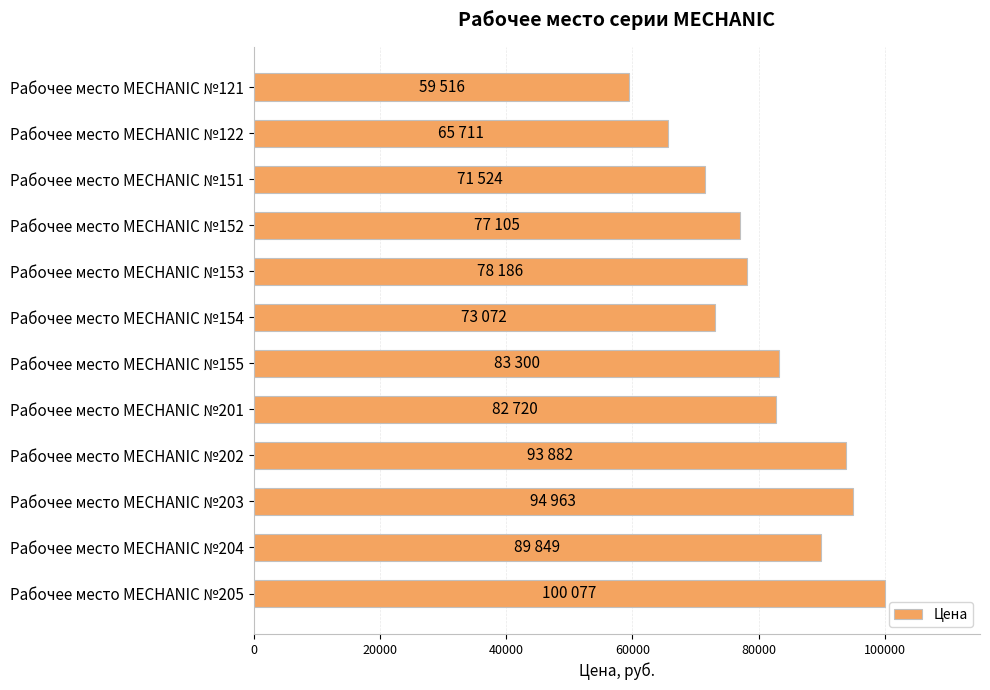

The value at Рабочее место MECHANIC №155 is 83300. True or false?

True